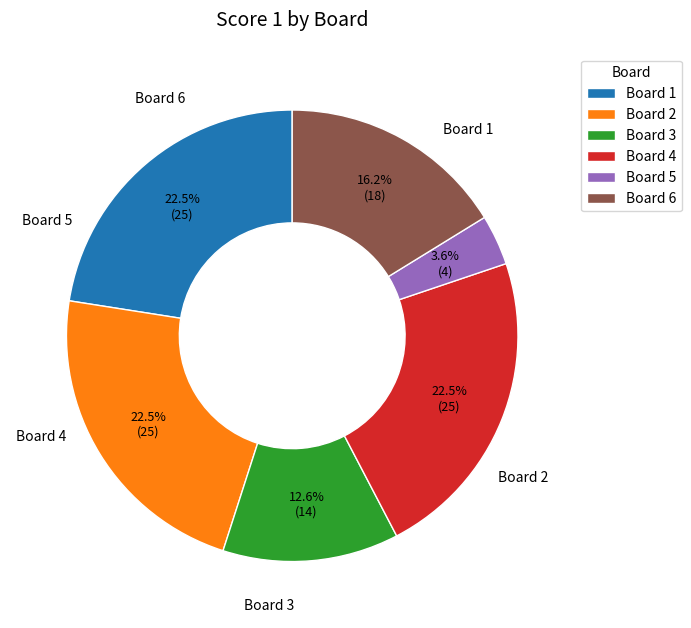

How many segments does this pie chart have?

6